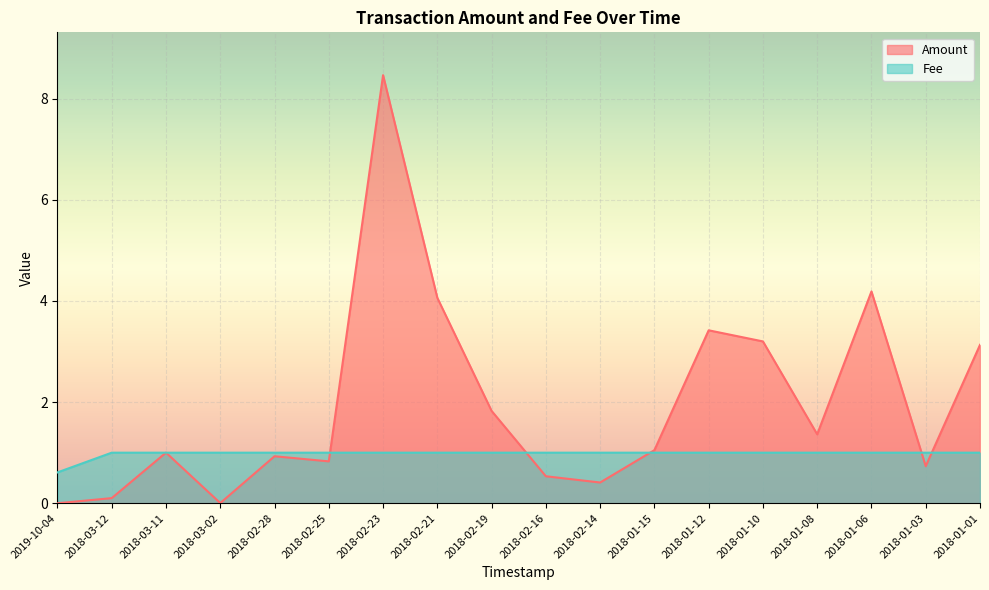

Reading left to right, transcribe all the data shown in this chart.

Amount: 0.0	0.1	1.0	0.0	0.9	0.8	8.5	4.1	1.8	0.5	0.4	1.0	3.4	3.2	1.4	4.2	0.7	3.1
Fee: 0.6	1.0	1.0	1.0	1.0	1.0	1.0	1.0	1.0	1.0	1.0	1.0	1.0	1.0	1.0	1.0	1.0	1.0